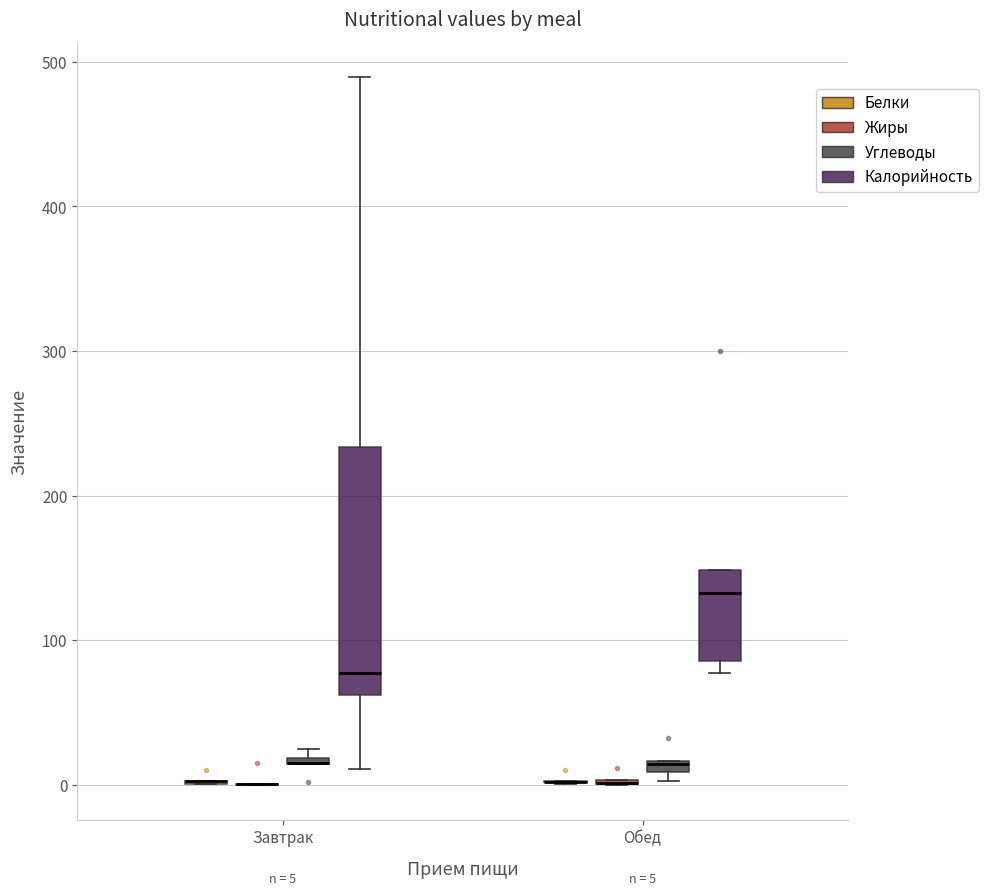

Comparing the boxes themselves (not the whiskers), which one is the tallest?

Завтрак (Калорийность)